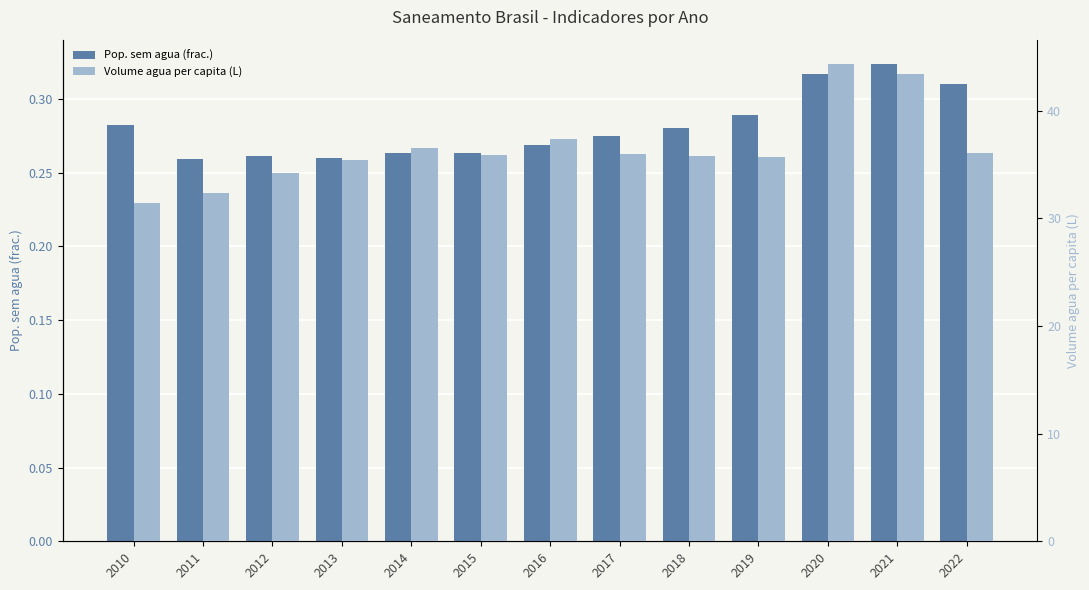

What is the spread (max minus min) of values at 2020?

44.1